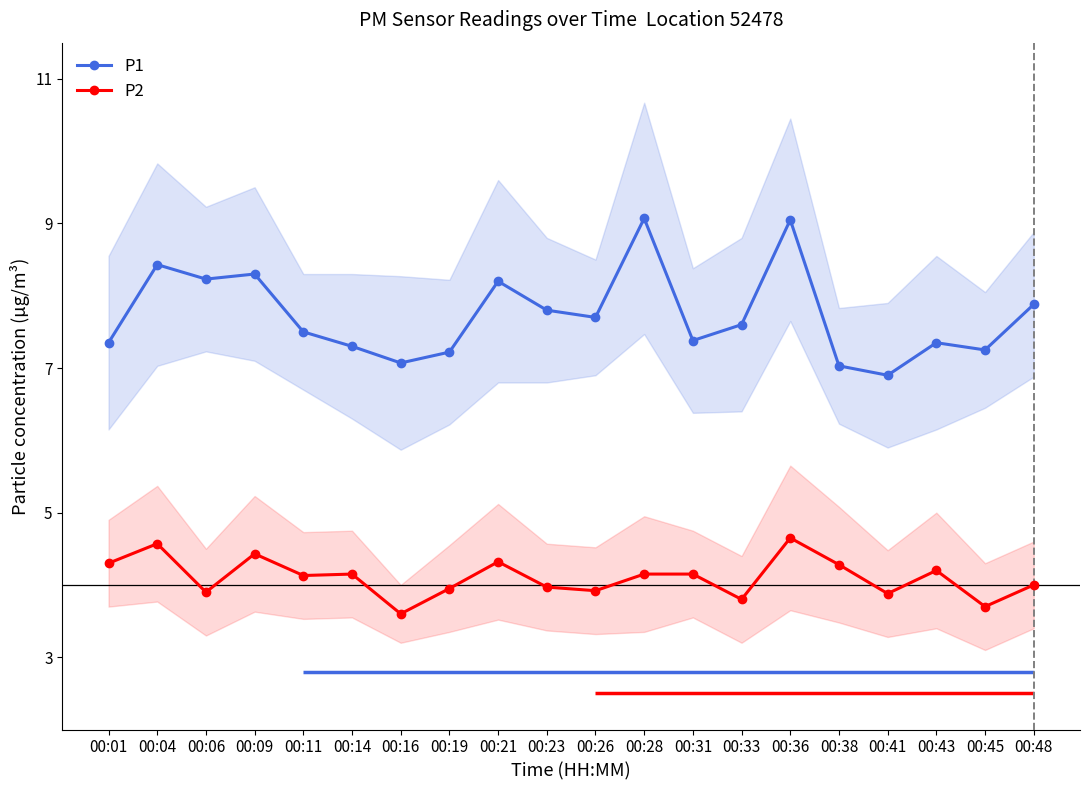

At which label is P1 closest to 7?

00:38